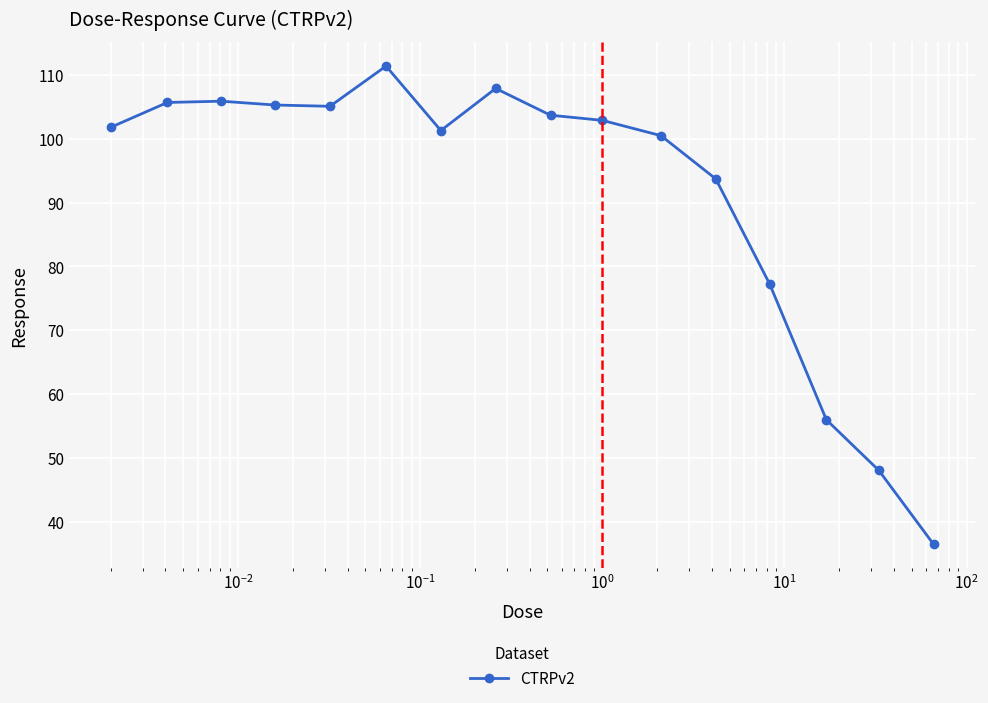

What is the value of the 13th point from the left?

77.2